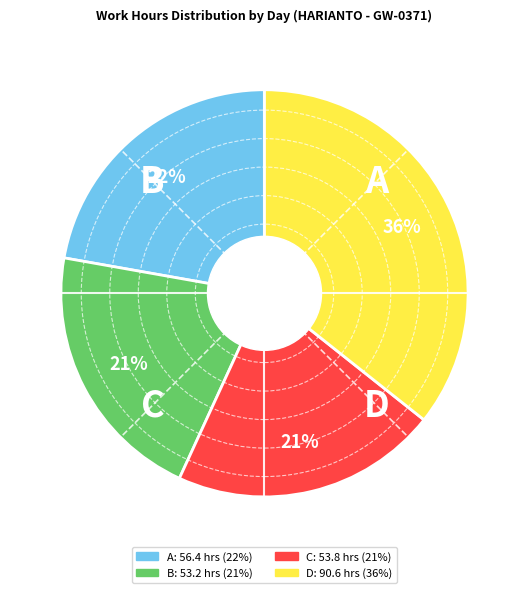

To the nearest percent, what is the average slice percentage?

25%